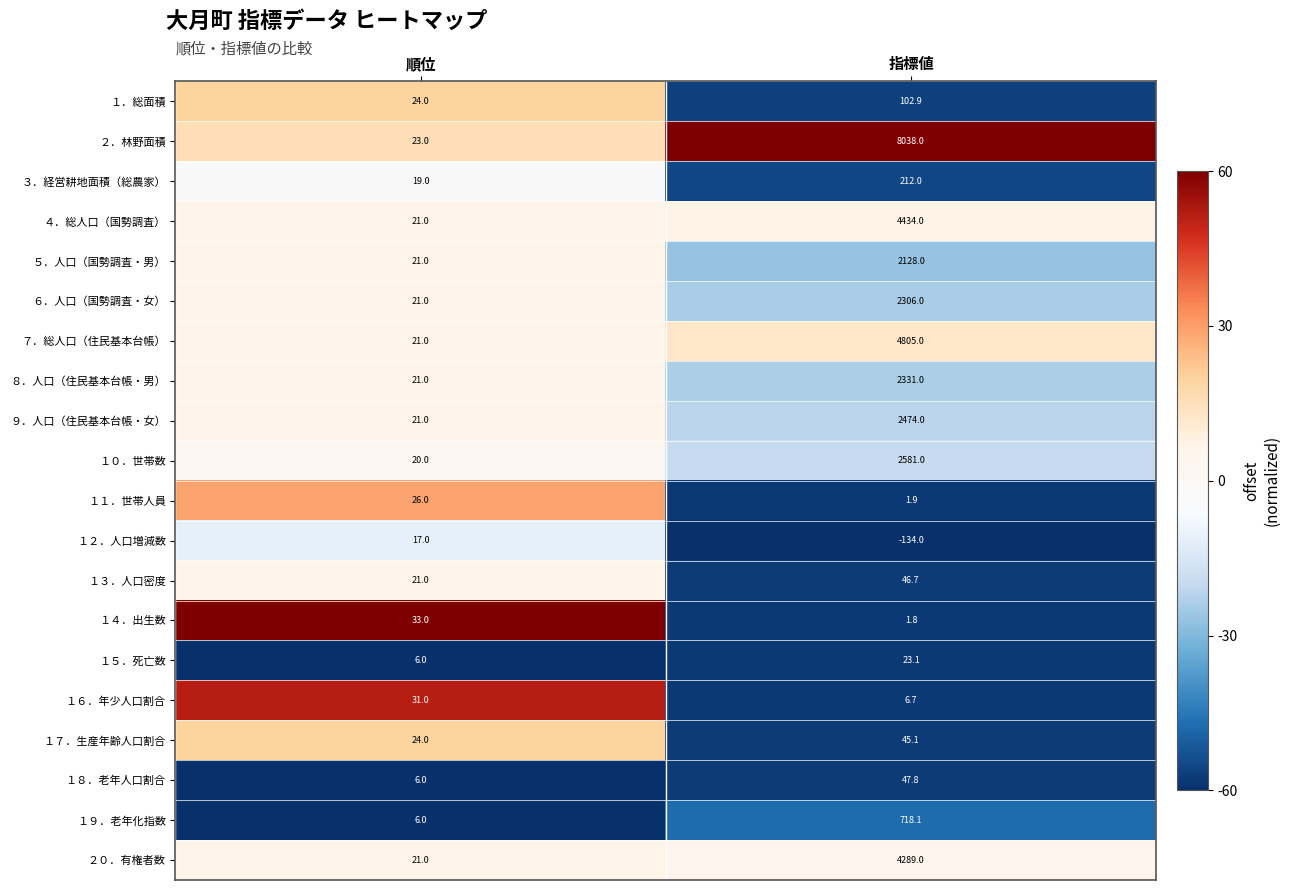

Between 順位 and 指標値, which series saw the biggest shift?

２．林野面積